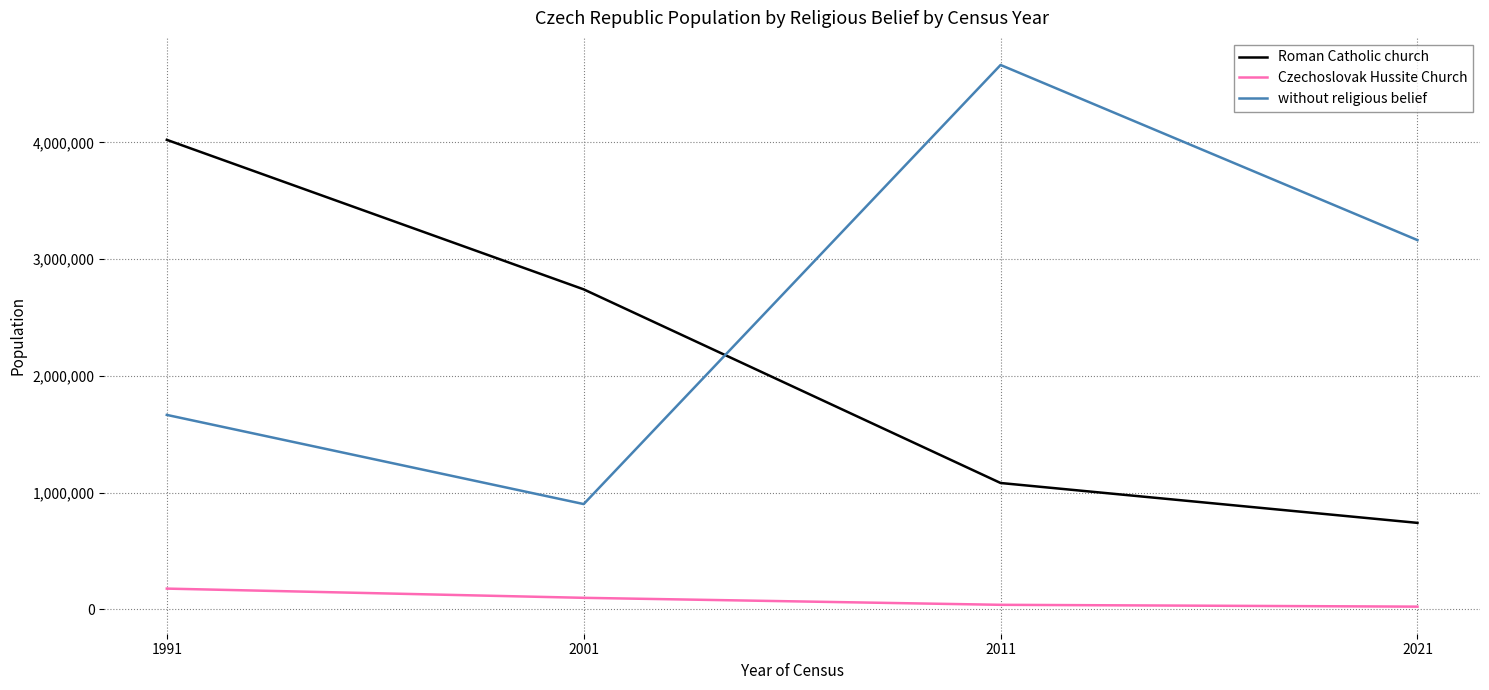

What is the sum of the Roman Catholic church values at 2011 and 1991?

5103848